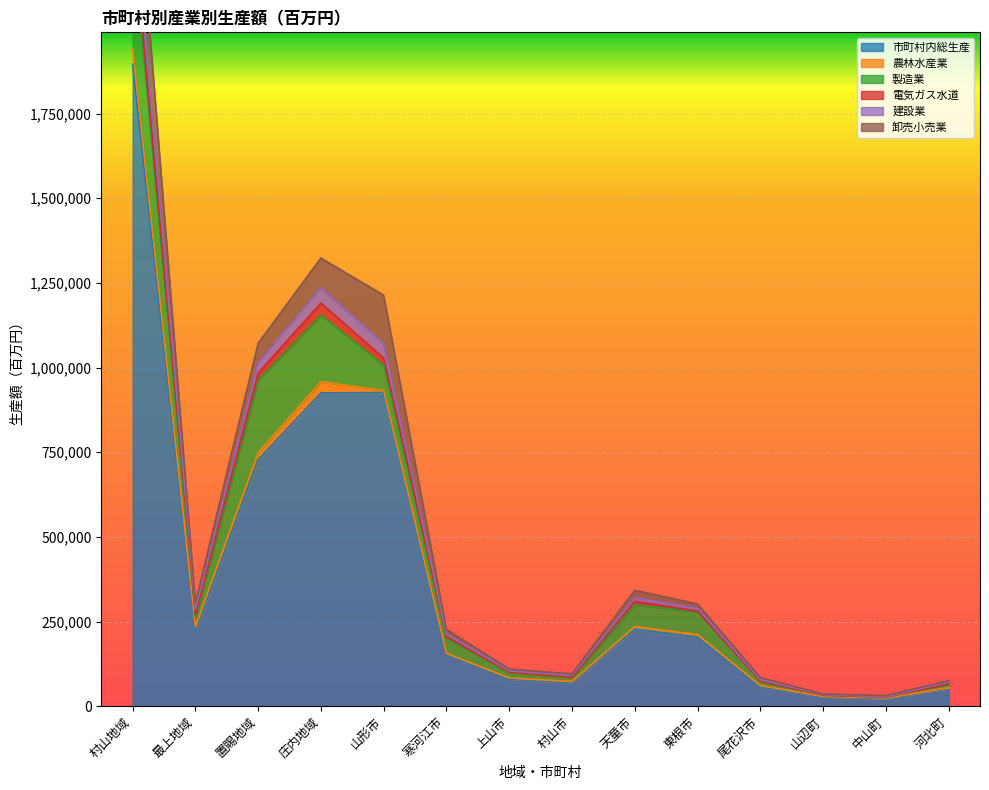

What are all the series names shown in the legend?

市町村内総生産, 農林水産業, 製造業, 電気ガス水道, 建設業, 卸売小売業